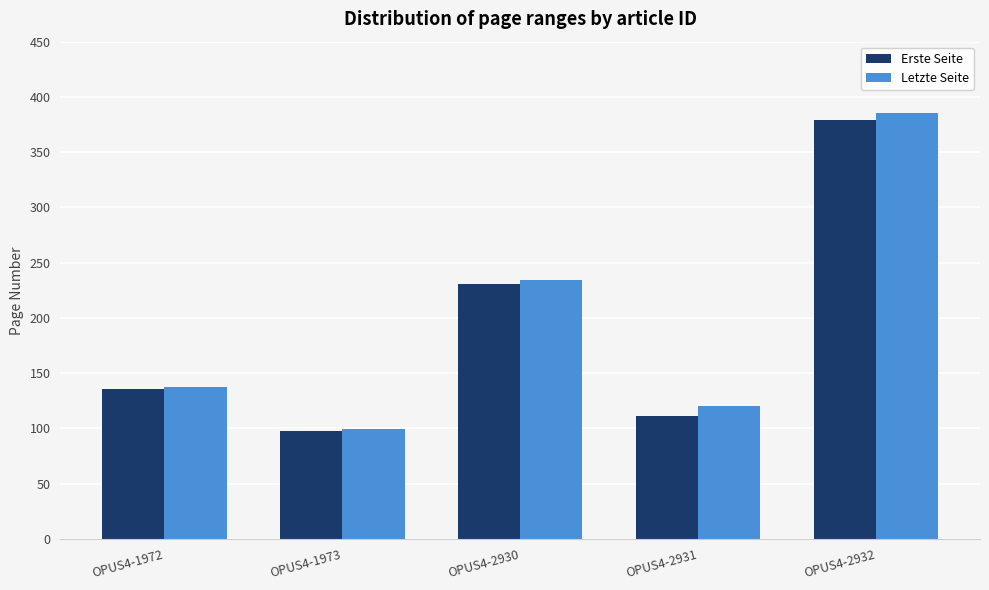

How many data points does each series have?

5